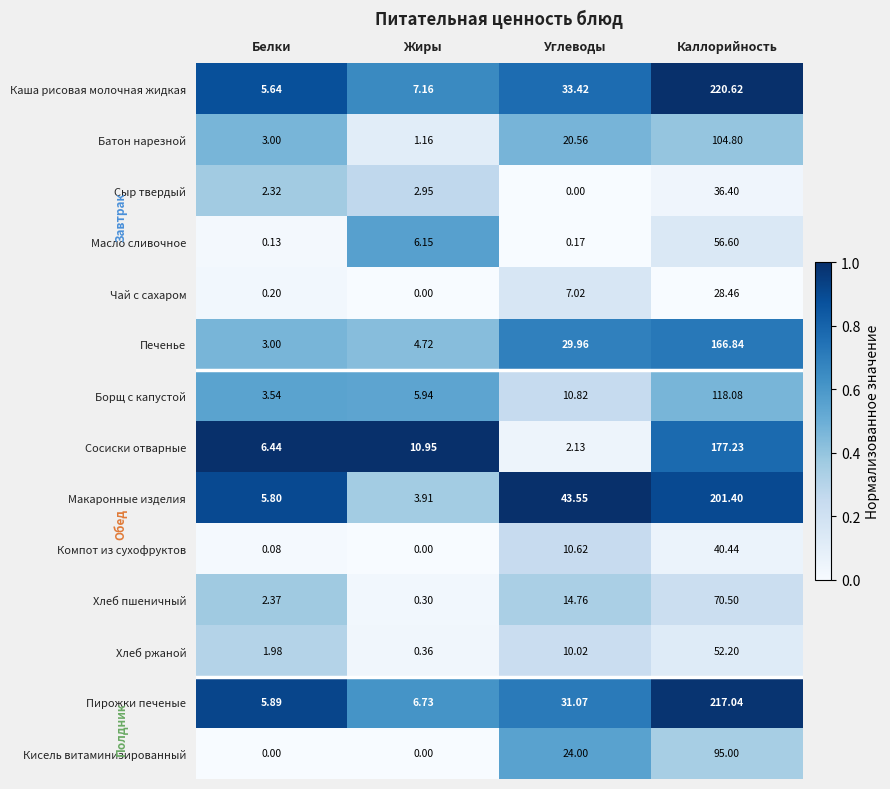

Which category has the highest value across all series?

Каллорийность